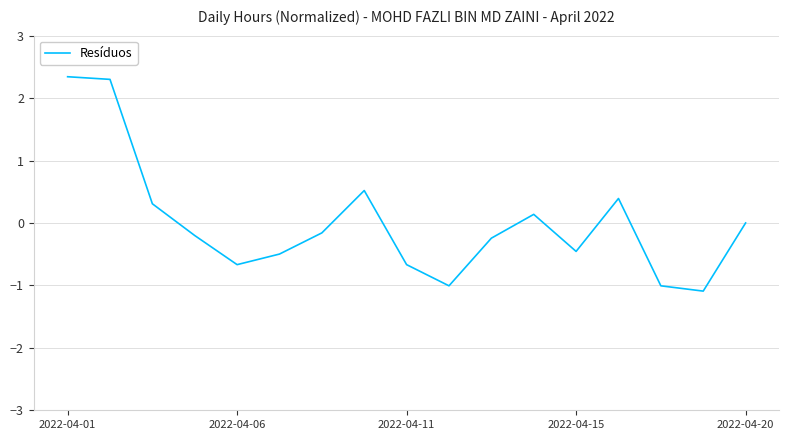

Reading right to left, transcribe all the data shown in this chart.

0.0	-1.1	-1.0	0.4	-0.5	0.1	-0.2	-1.0	-0.7	0.5	-0.2	-0.5	-0.7	-0.2	0.3	2.3	2.3